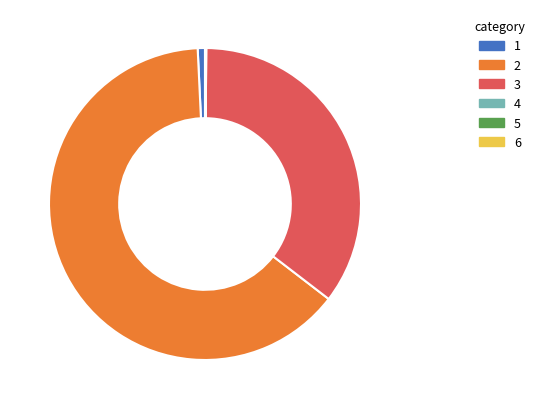

Does any single category account for the majority?

Yes